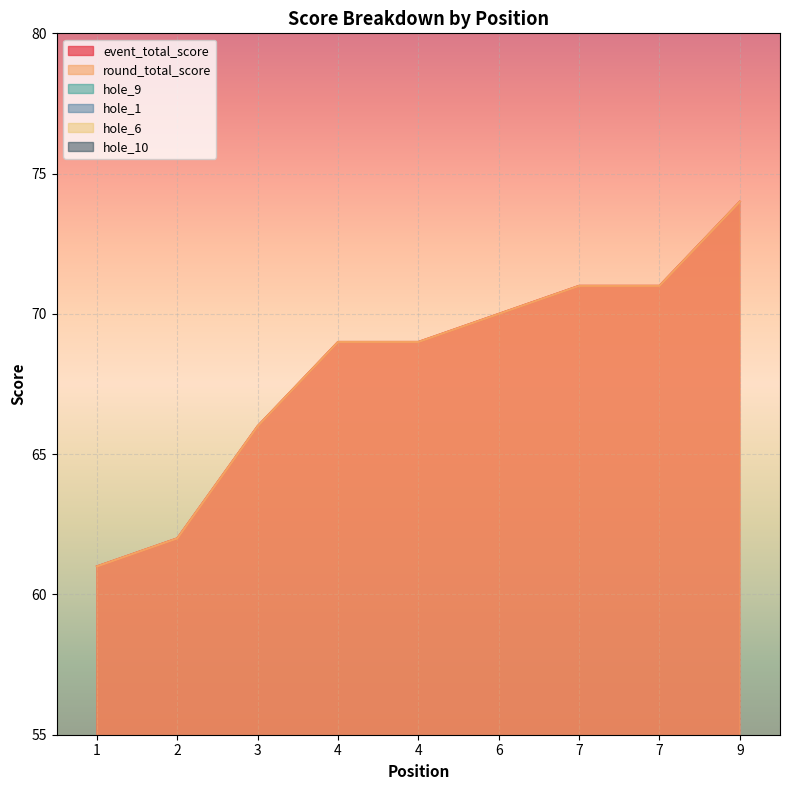

True or false: hole_6 and hole_9 cross at least once.

False